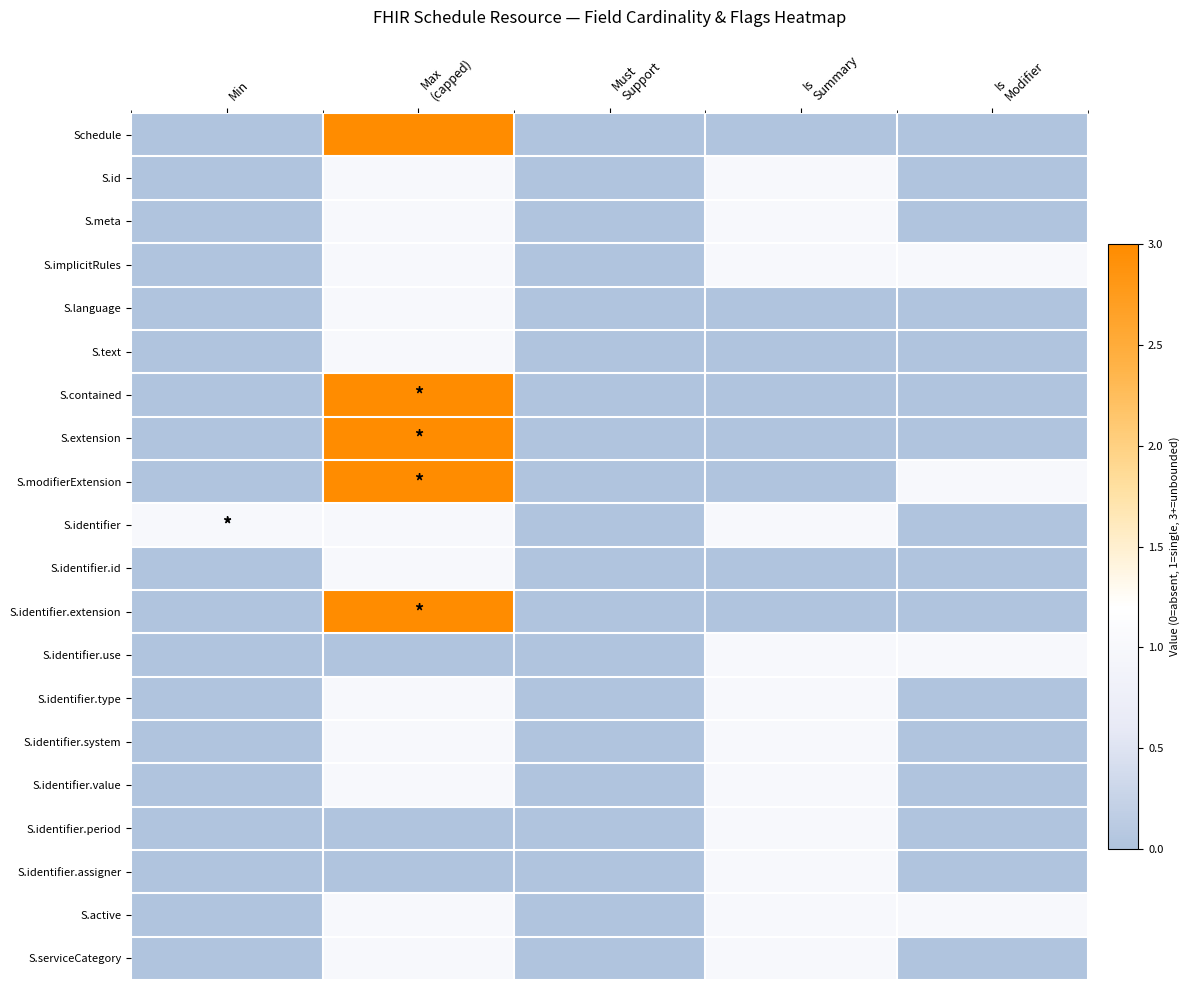

What is the total value across all series at Is
Modifier?

4